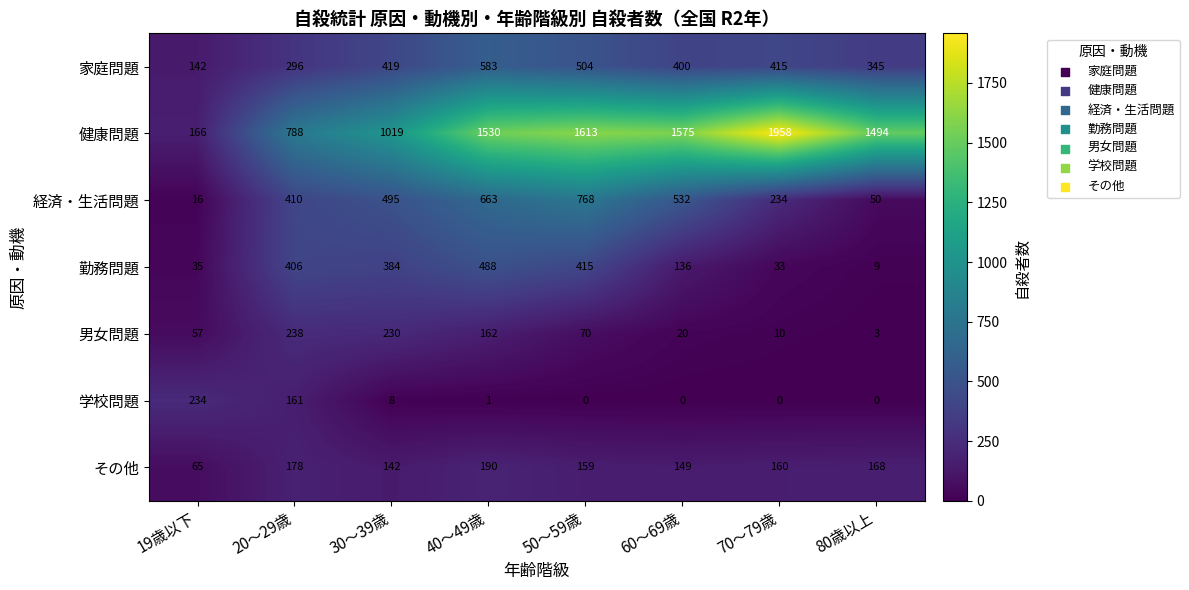

Which series has the largest total across all categories?

健康問題